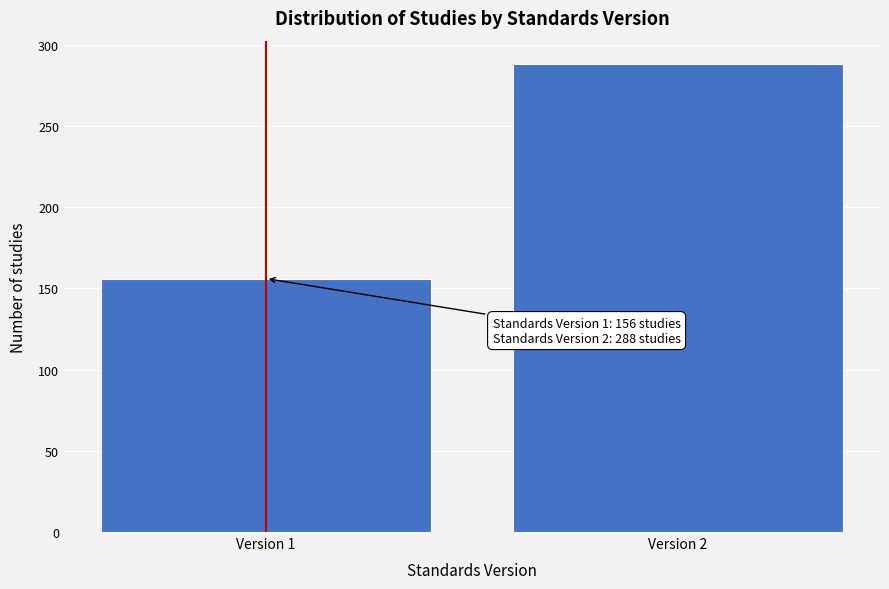

Reading right to left, extract all data points from this chart.

Version 2=288	Version 1=156